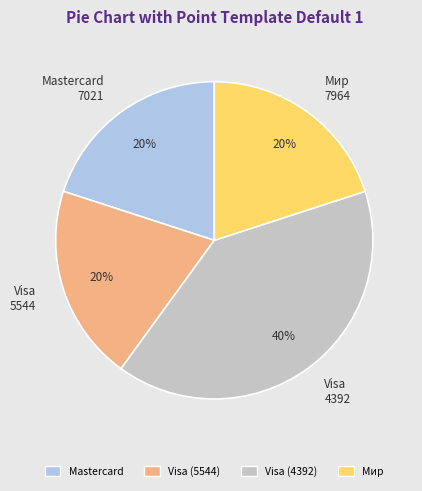

Which has a higher value, Mastercard 7021 or Visa 4392?

Visa 4392